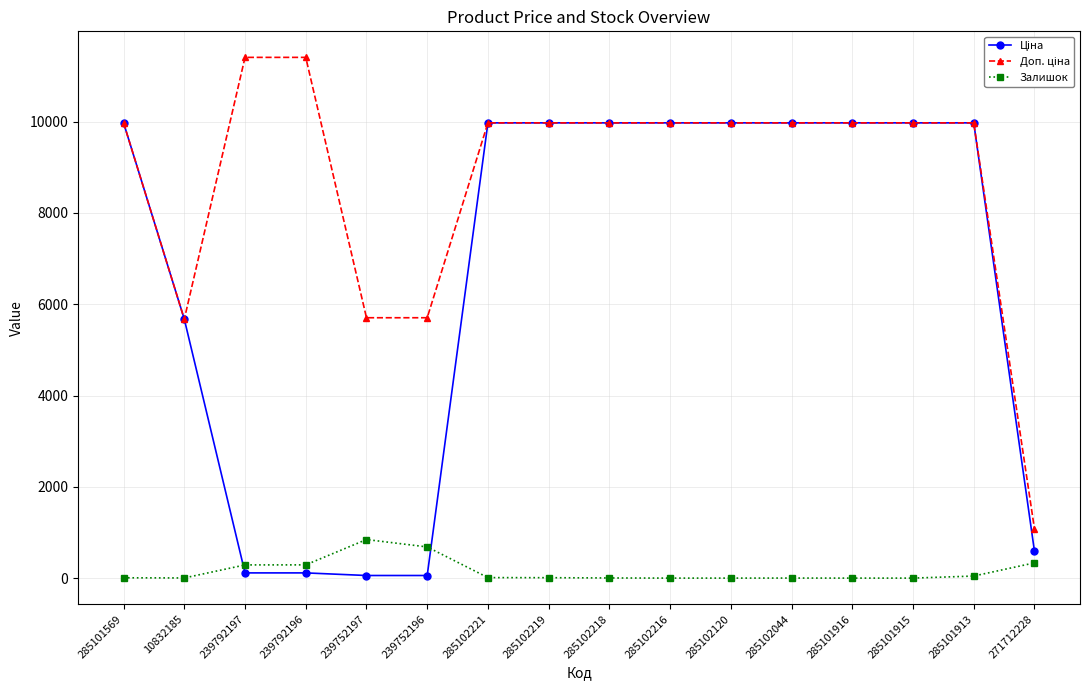

At how many categories does at least one series exceed 8977?

12